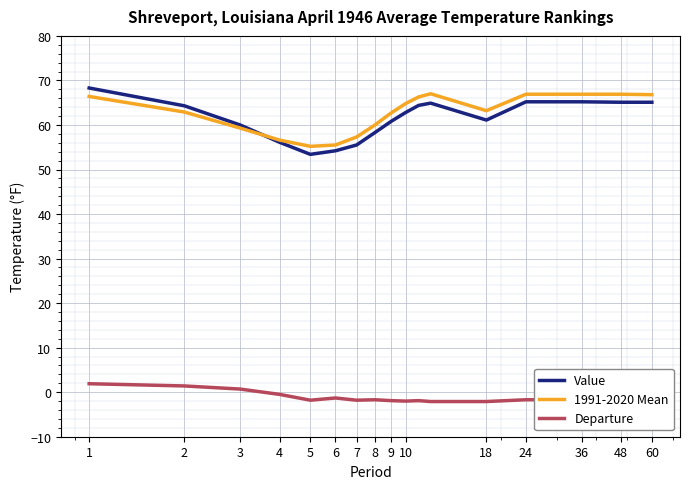

What is the highest value of the 1991-2020 Mean series?

67.0